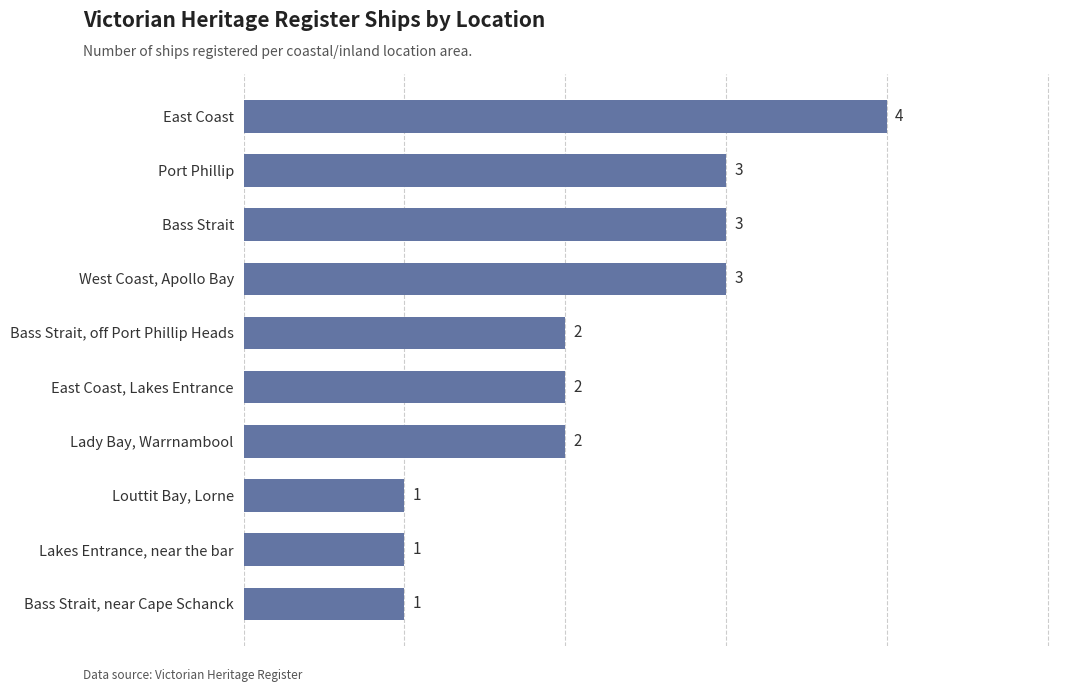

What is the difference between the maximum and minimum values?

3